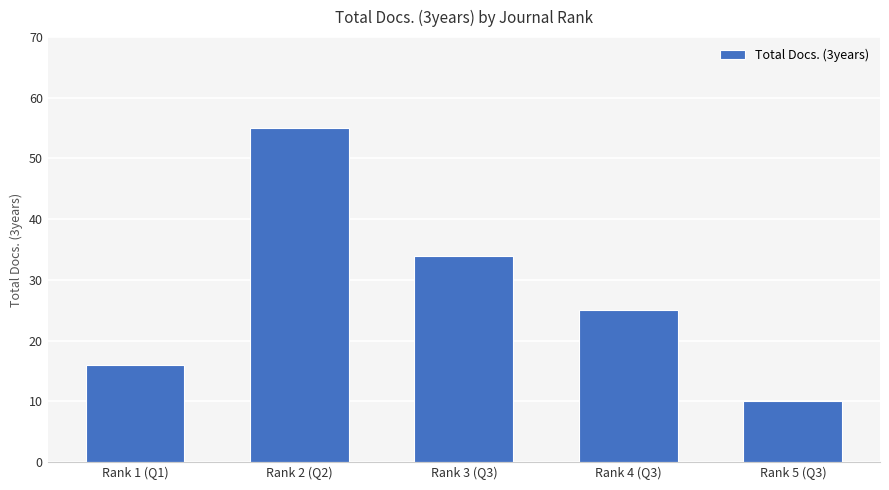

True or false: the data shows 10 at Rank 5 (Q3).

True